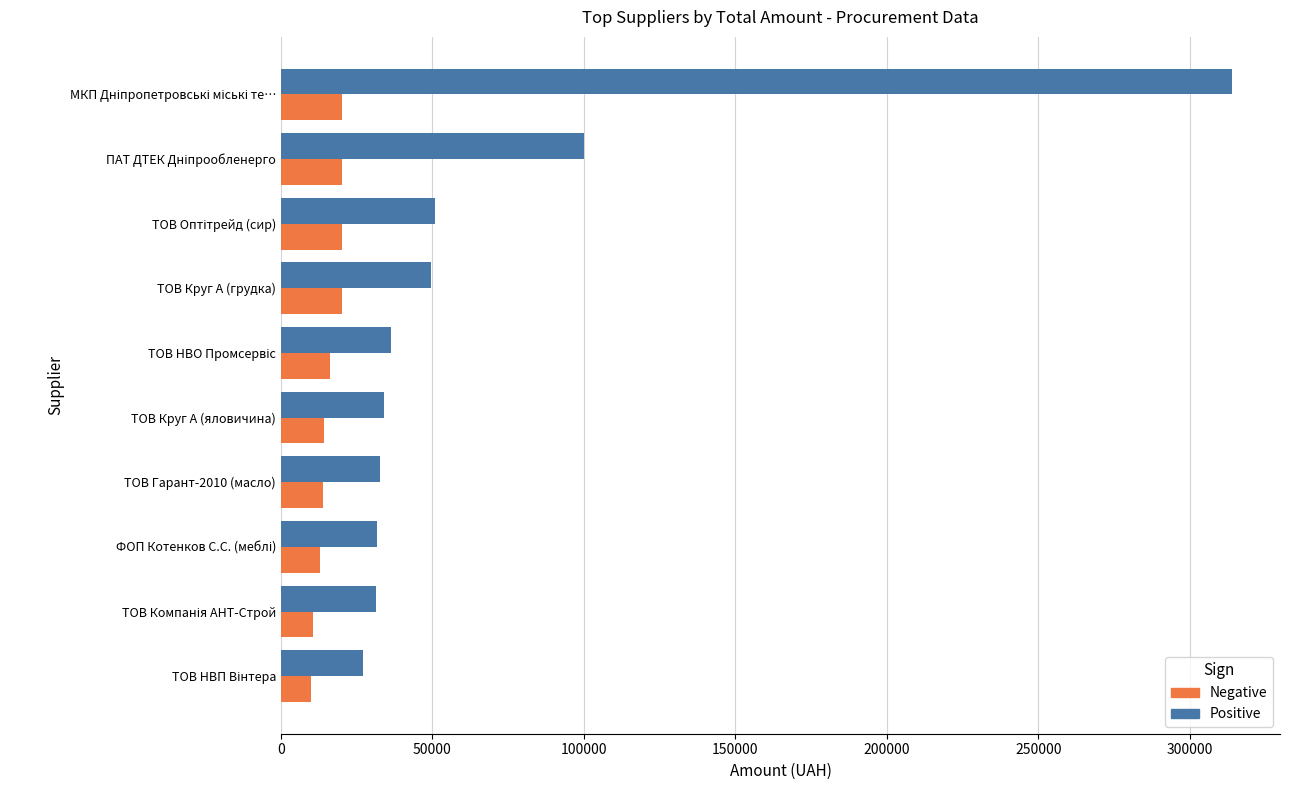

List the series in order of their peak value, highest first.

Positive, Negative